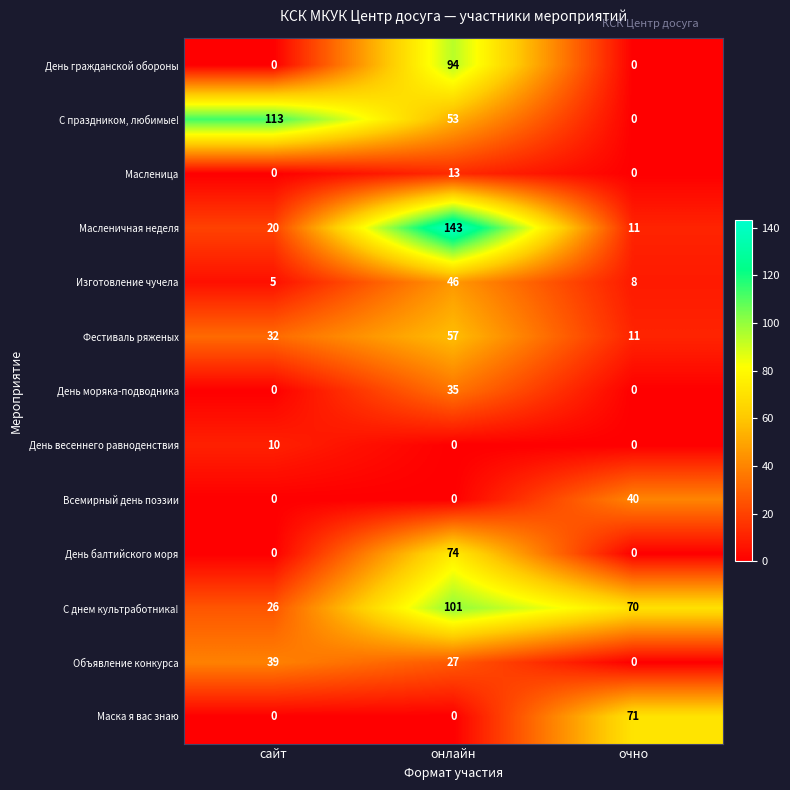

What is the maximum value shown in the chart?

143